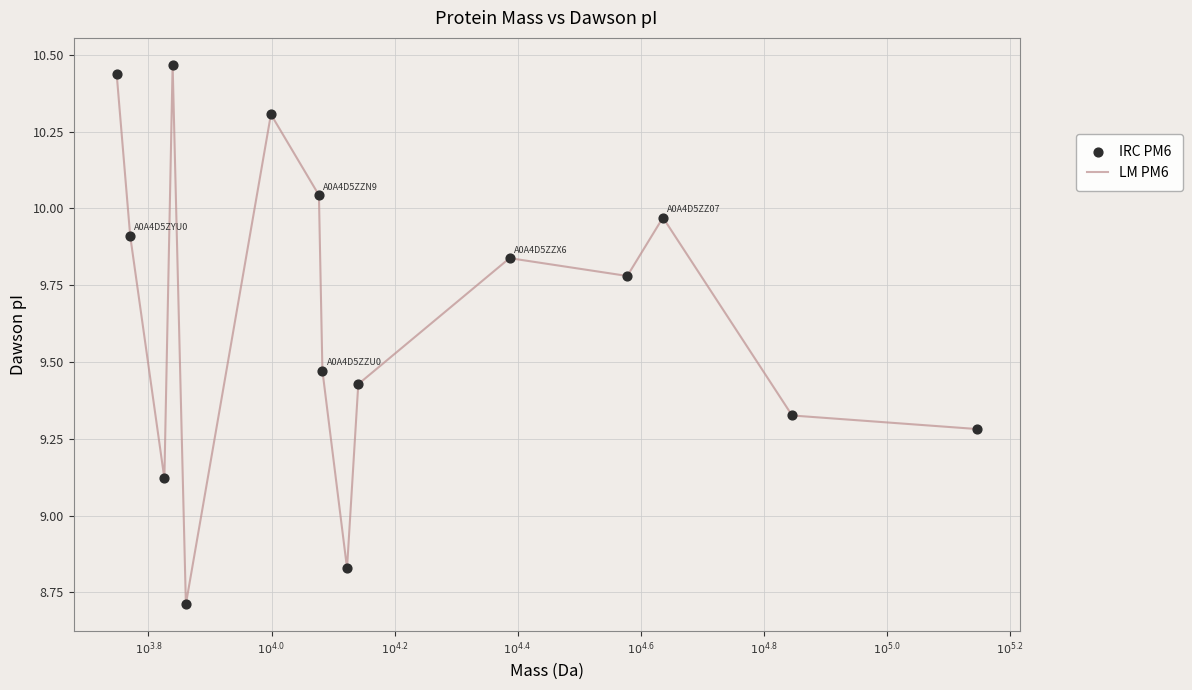

What is the smallest value displayed?

8.7